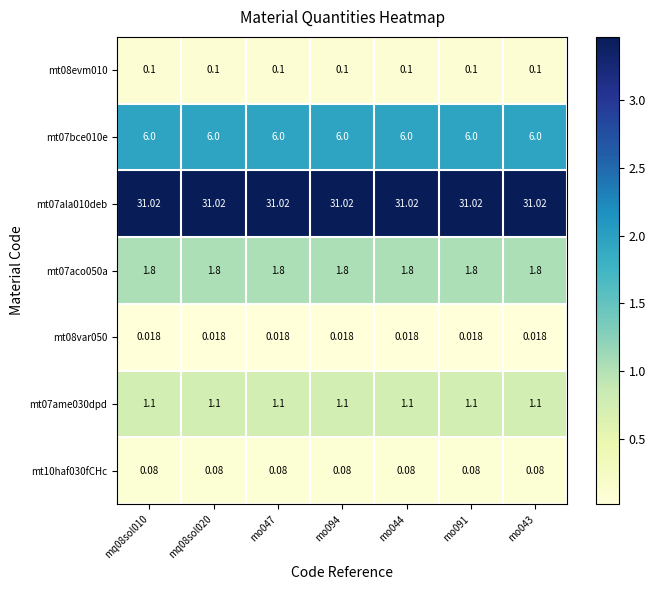

Is the value of mt08evm010 at mo044 greater than the value of mt07ala010deb at mo043?

No